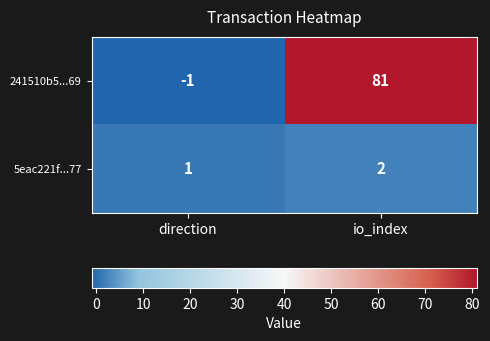

True or false: 241510b5...69 has a value of 81 at io_index.

True